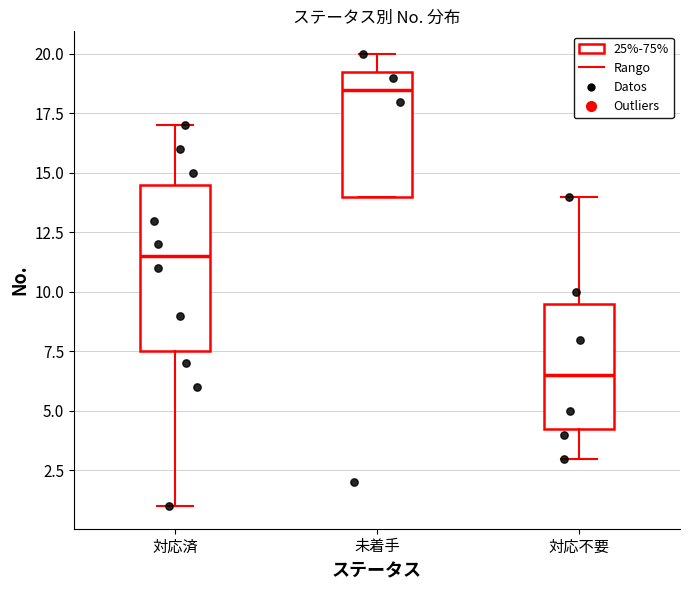

Which box's median line is the lowest?

対応不要